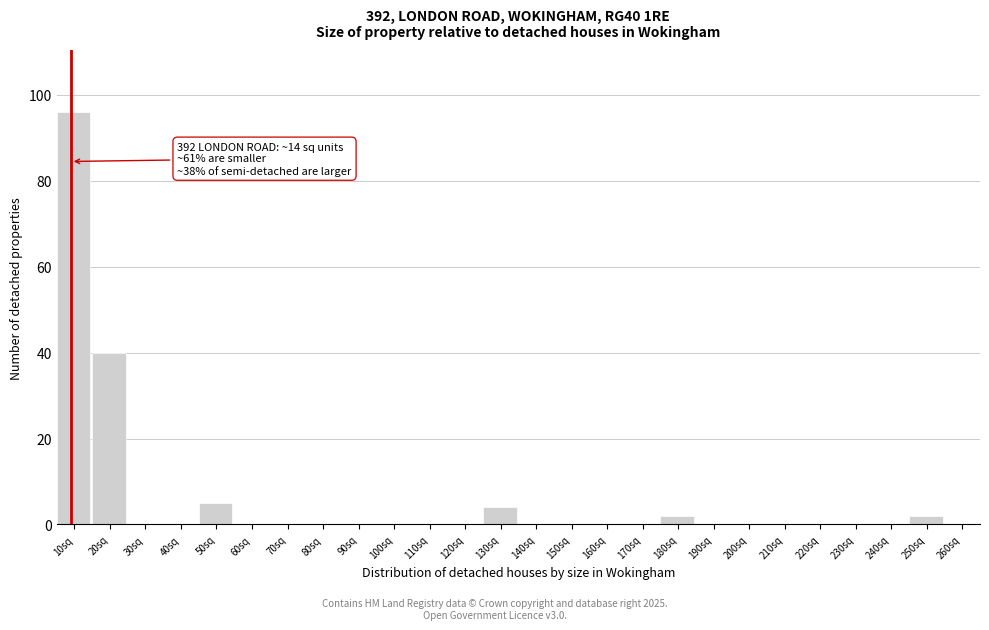

Reading left to right, list all the values displayed in this chart.

10sq=96	20sq=40	30sq=0	40sq=0	50sq=5	60sq=0	70sq=0	80sq=0	90sq=0	100sq=0	110sq=0	120sq=0	130sq=4	140sq=0	150sq=0	160sq=0	170sq=0	180sq=2	190sq=0	200sq=0	210sq=0	220sq=0	230sq=0	240sq=0	250sq=2	260sq=0